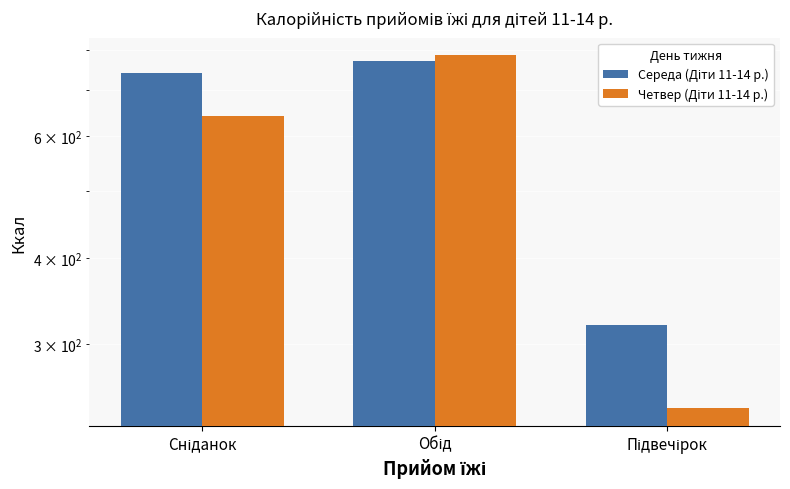

Between Обід and Підвечірок, which series saw the biggest shift?

Четвер (Діти 11-14 р.)